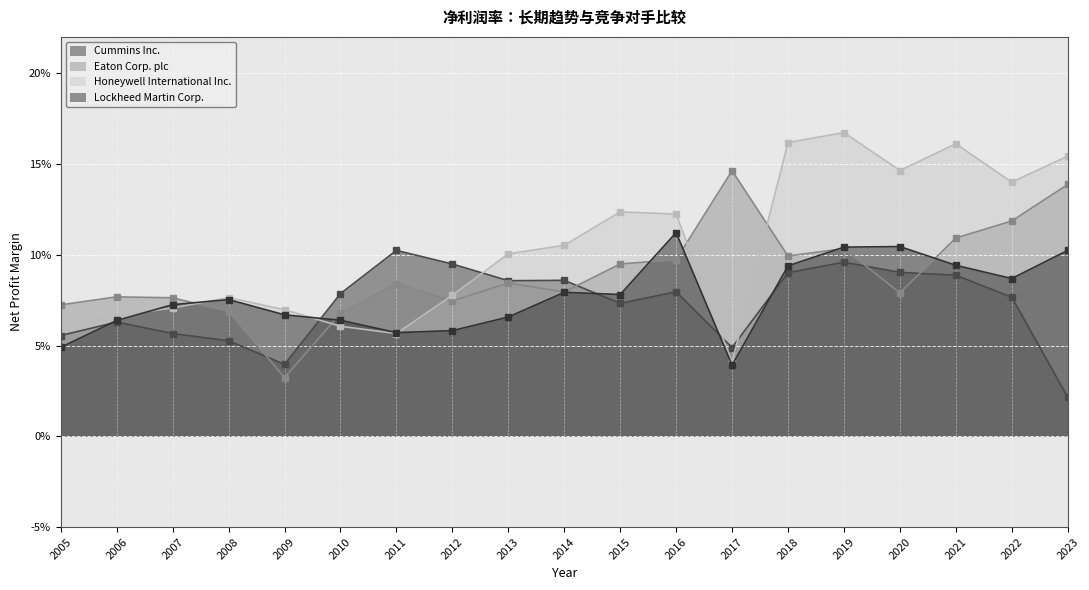

True or false: Lockheed Martin Corp. and Honeywell International Inc. intersect in this chart.

True